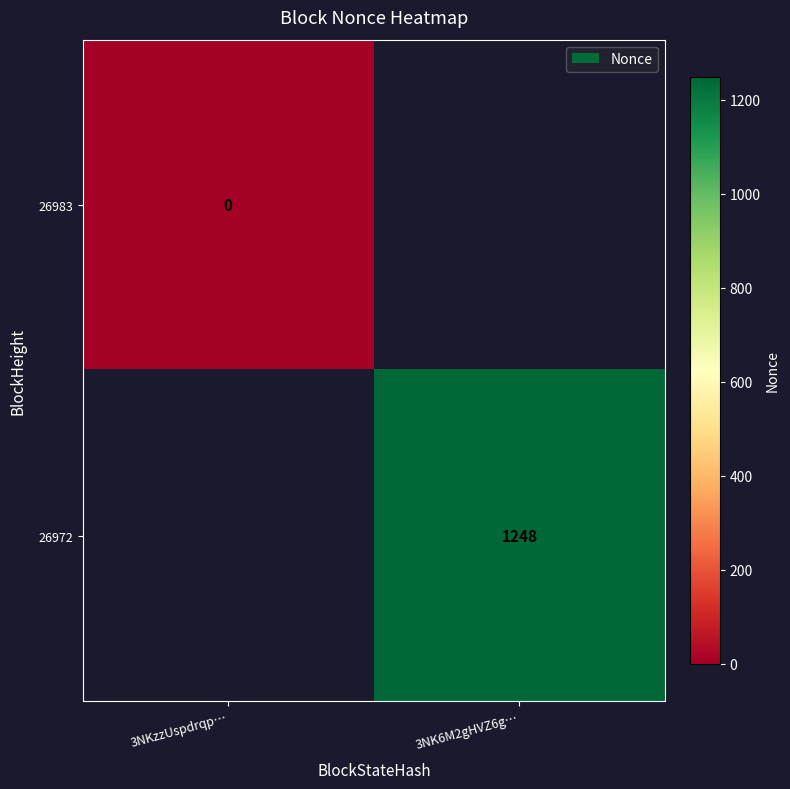

Is it true that 26972 equals 583 at 3NK6M2gHVZ6g…?

False